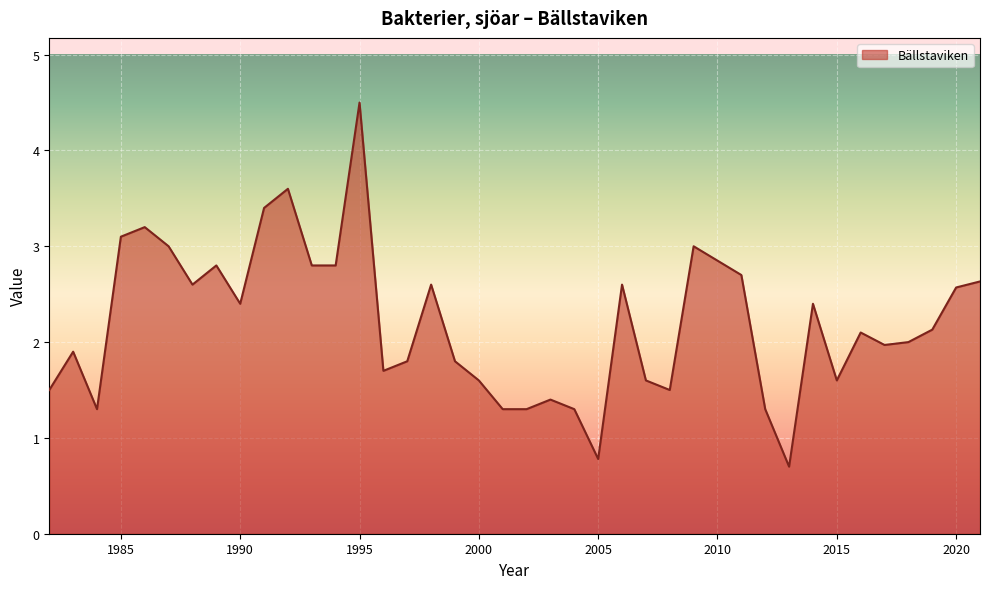

What is the smallest value displayed?

0.7